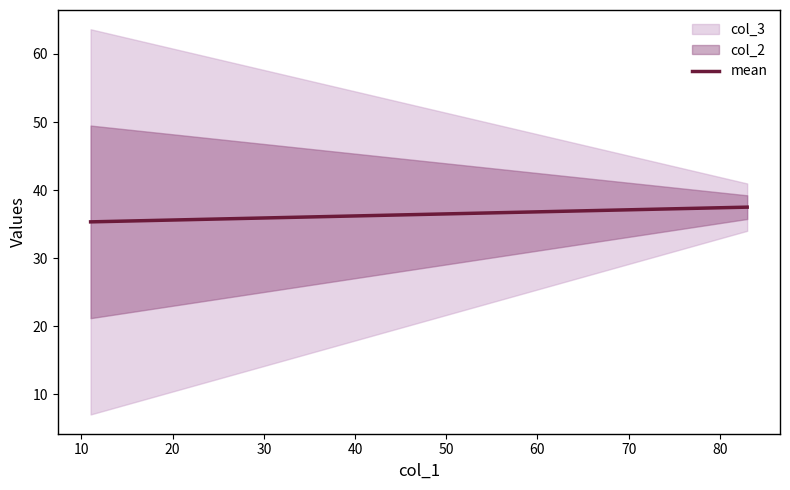

What is the minimum value shown in the chart?

35.3